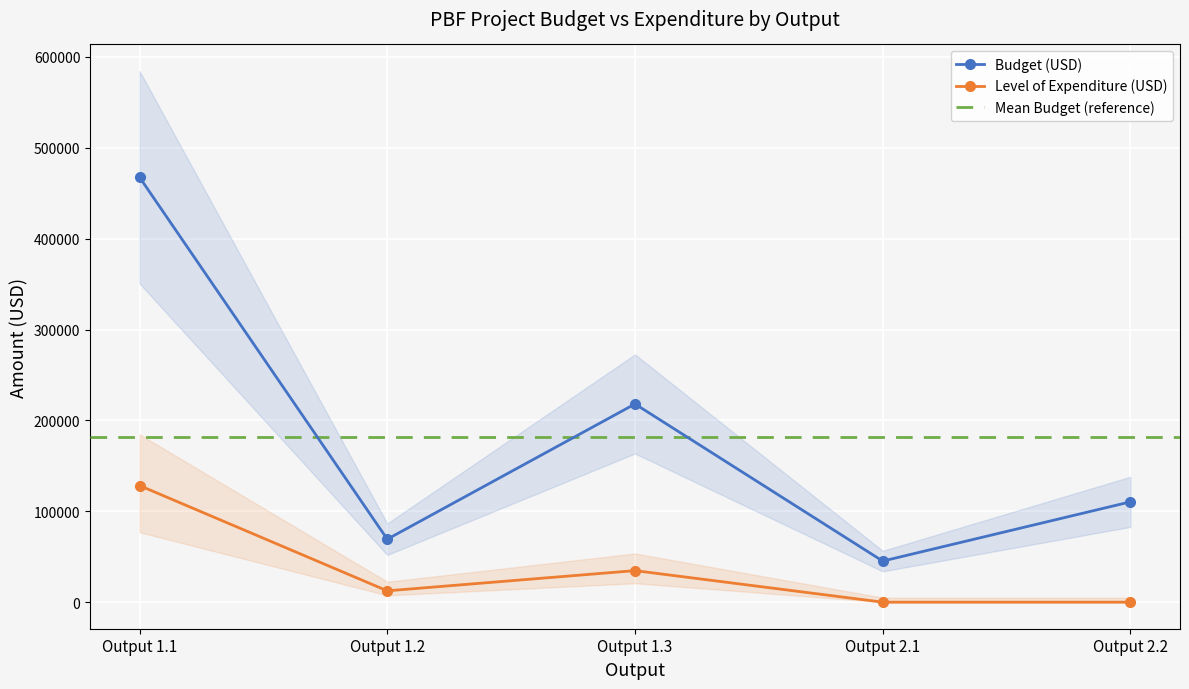

What is the sum of all Level of Expenditure (USD) values?

175516.4